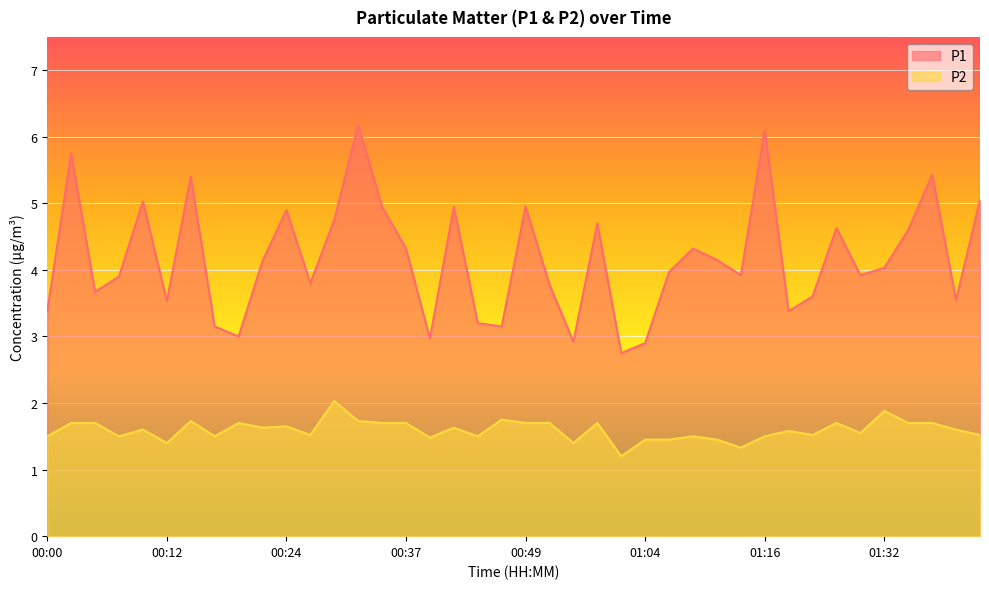

Does the chart display data point markers on the line(s)?

No